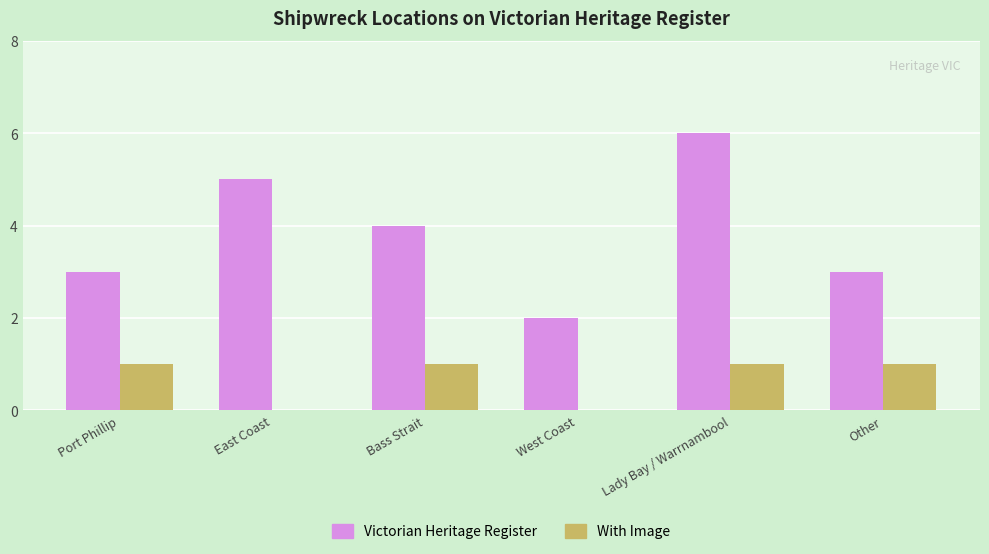

Reading right to left, transcribe all the data shown in this chart.

Victorian Heritage Register: Other=3	Lady Bay / Warrnambool=6	West Coast=2	Bass Strait=4	East Coast=5	Port Phillip=3
With Image: Other=1	Lady Bay / Warrnambool=1	West Coast=0	Bass Strait=1	East Coast=0	Port Phillip=1